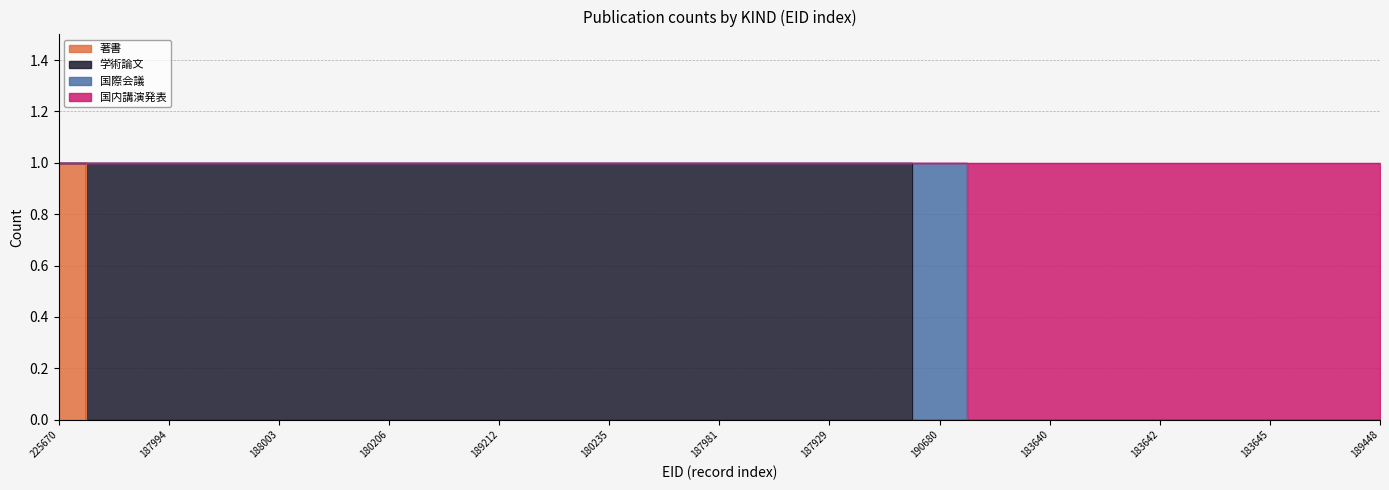

True or false: 国内講演発表 and 著書 intersect in this chart.

False